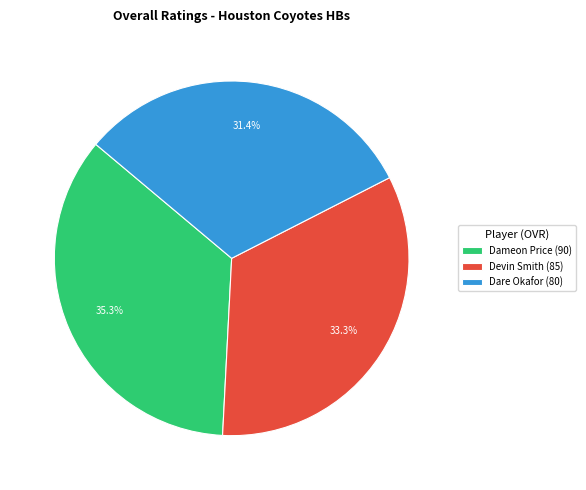

Combined, do Dare Okafor and Dameon Price account for over 50%?

Yes